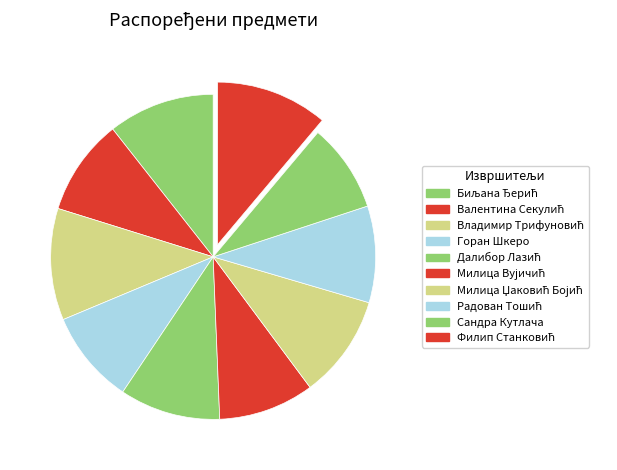

Combined, what portion of the pie is Сандра Кутлача and Биљана Ђерић?

19.4%